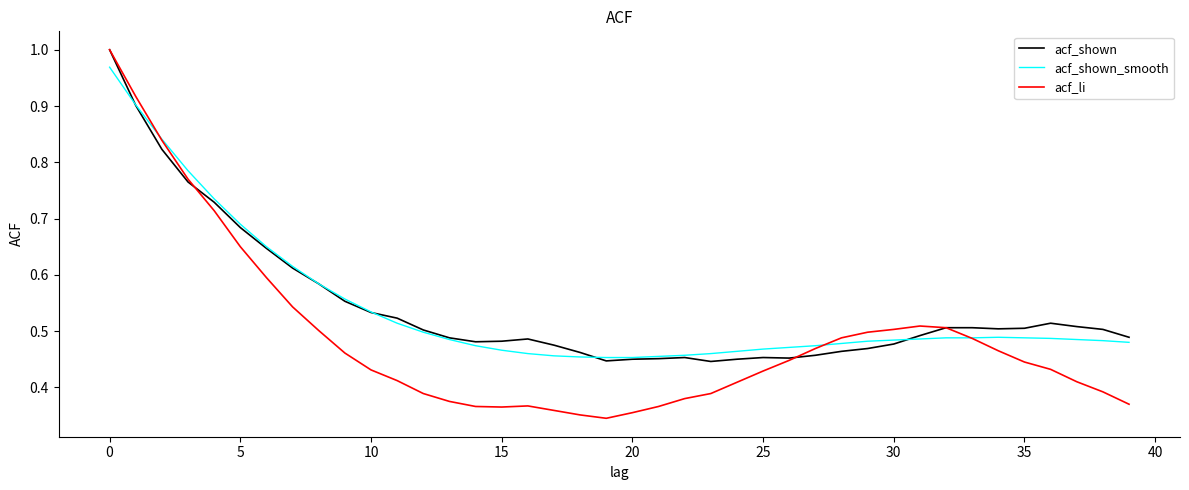

Which series has the largest range (max minus min)?

acf_li